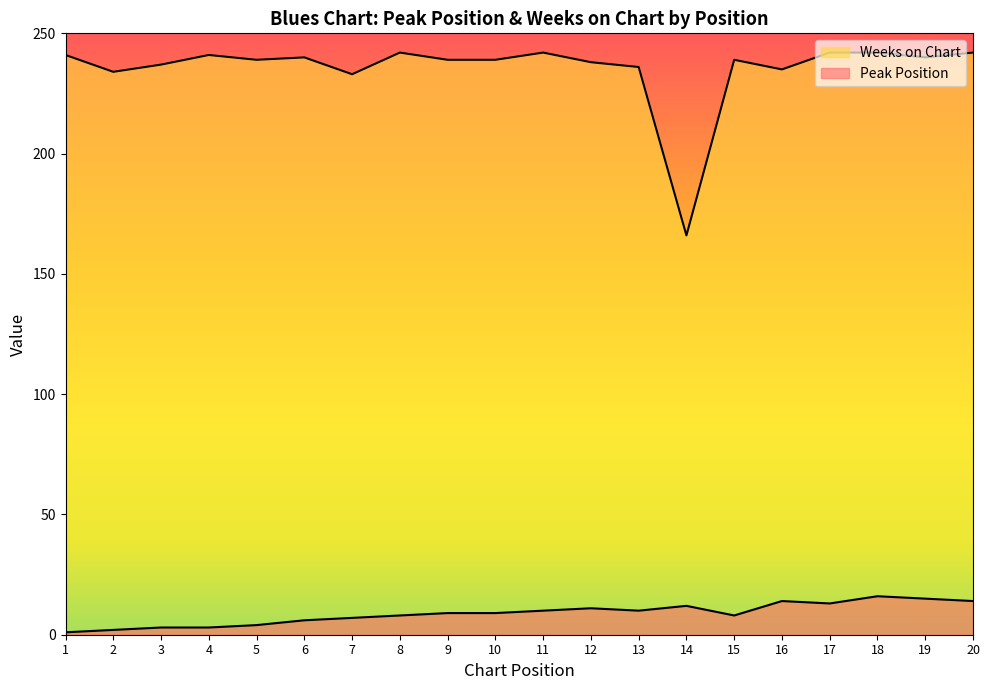

What is the sum of all Peak Position values?

175